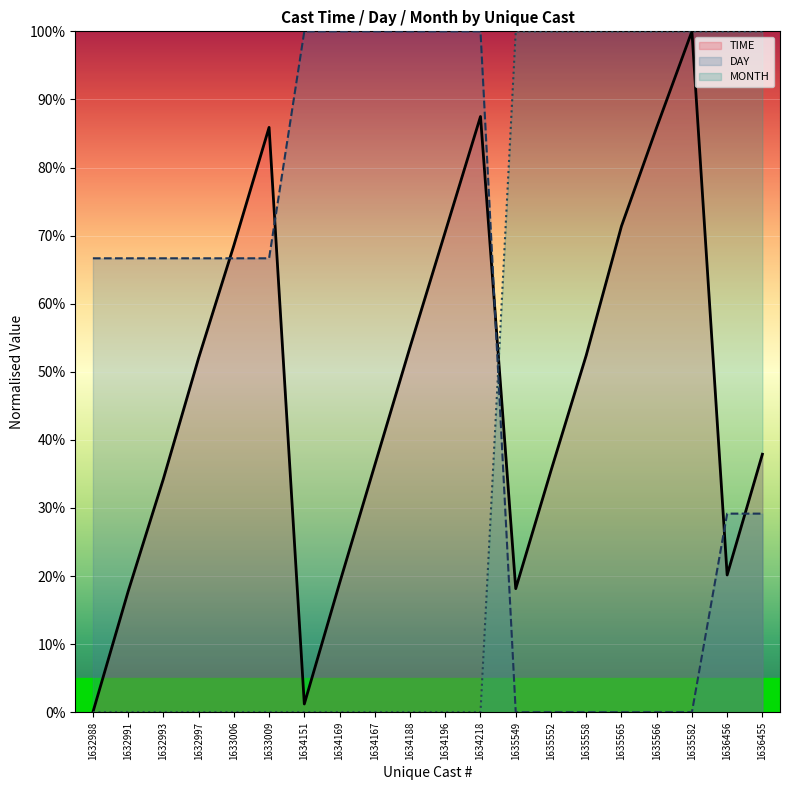

Which has a higher value, 1632993 or 1632991?

1632993